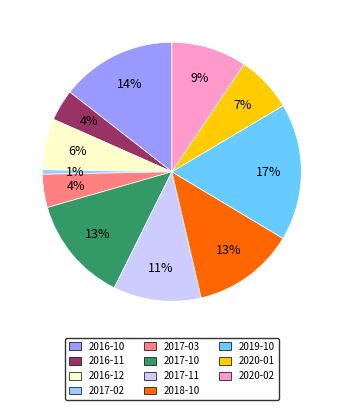

What is the largest slice in the pie chart?

2019-10